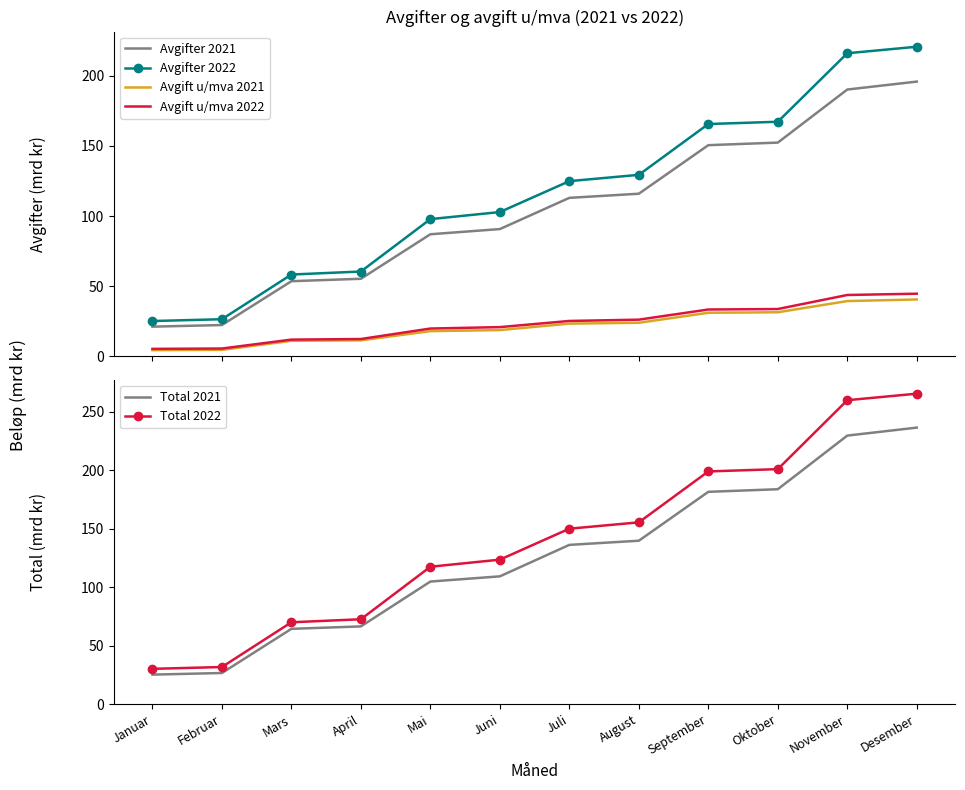

The value of Avgift u/mva 2021 at Mai is 17.8. True or false?

True